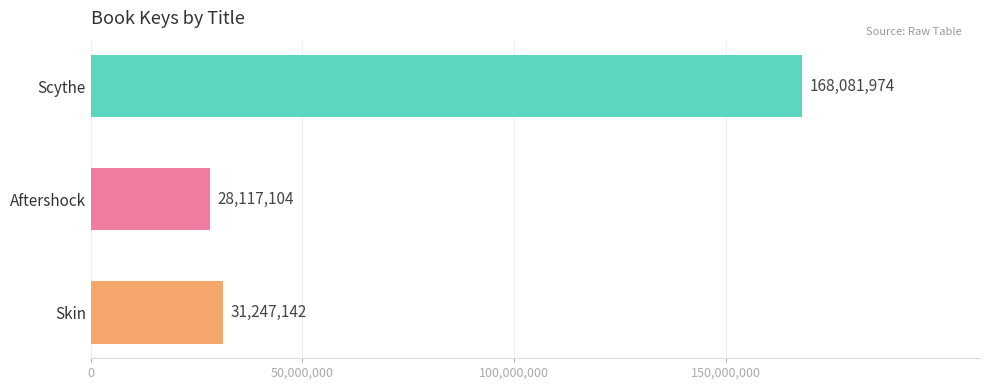

Reading top to bottom, extract all data points from this chart.

168081974	28117104	31247142